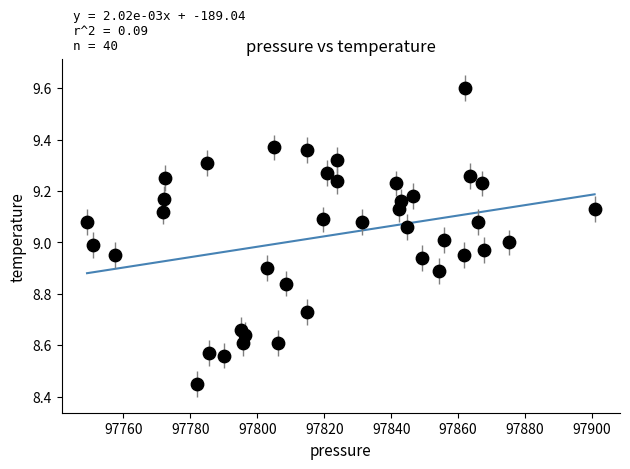

What is the range of X values (max minus min)?

151.6